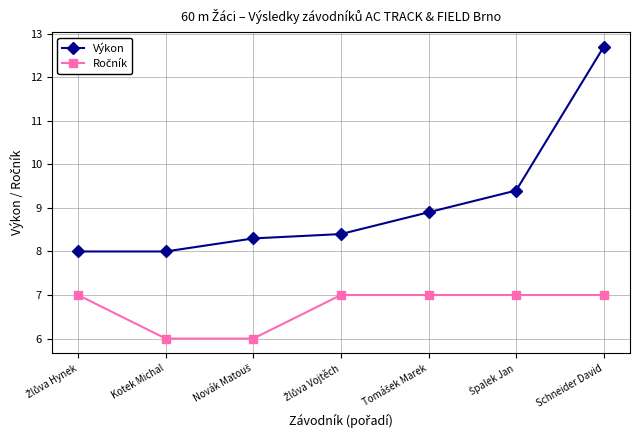

What is the sum of all Výkon values?

63.7